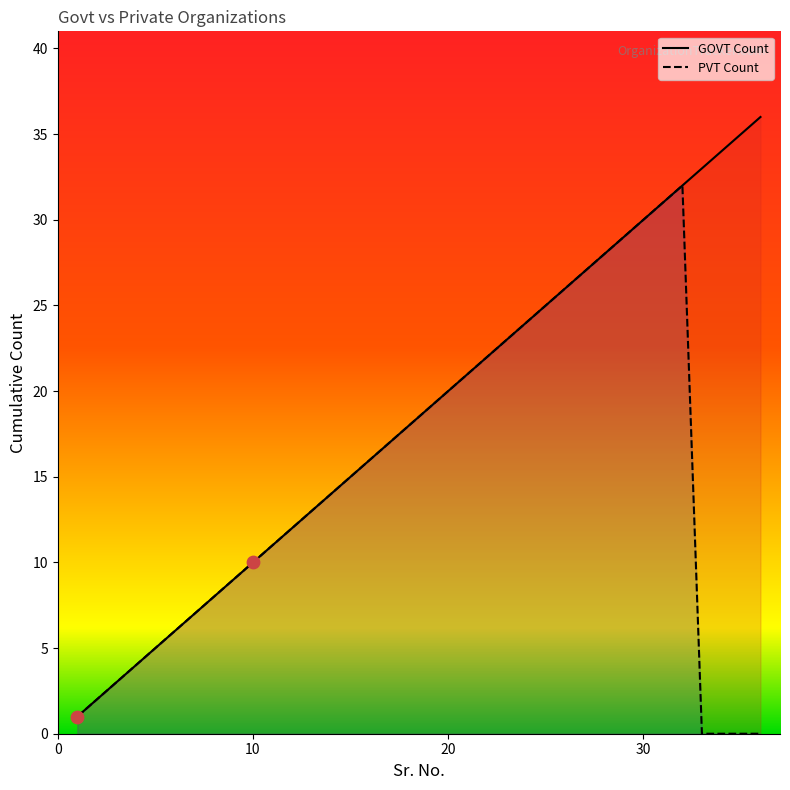

Which series has the largest total across all categories?

GOVT Count